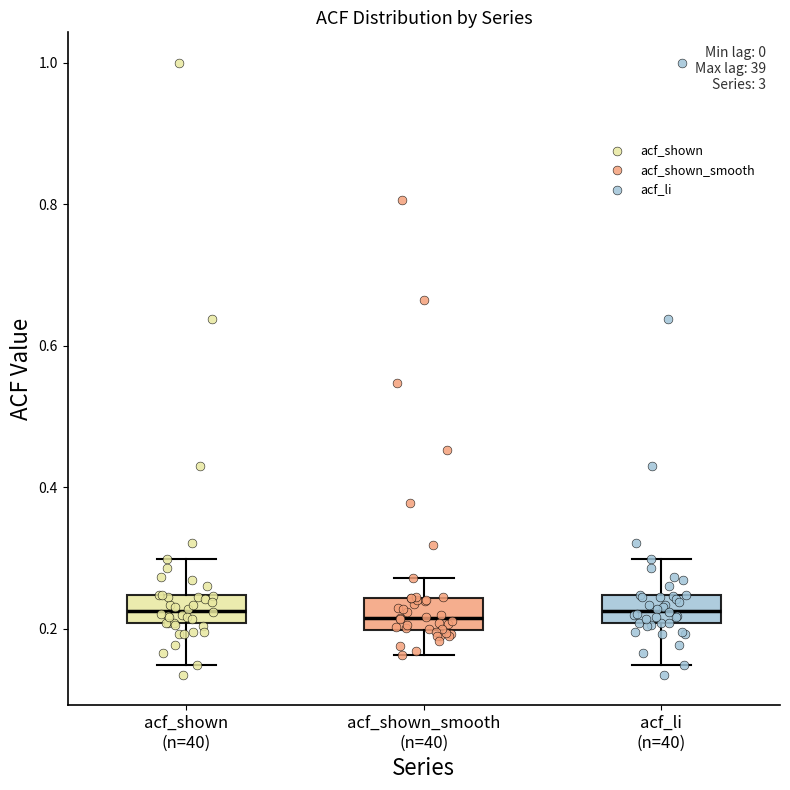

Where is the upper edge of the box for acf_li (n=40) on the y-axis? The values are not printed on the chart, so give them approximately, as read against the axis.

0.24